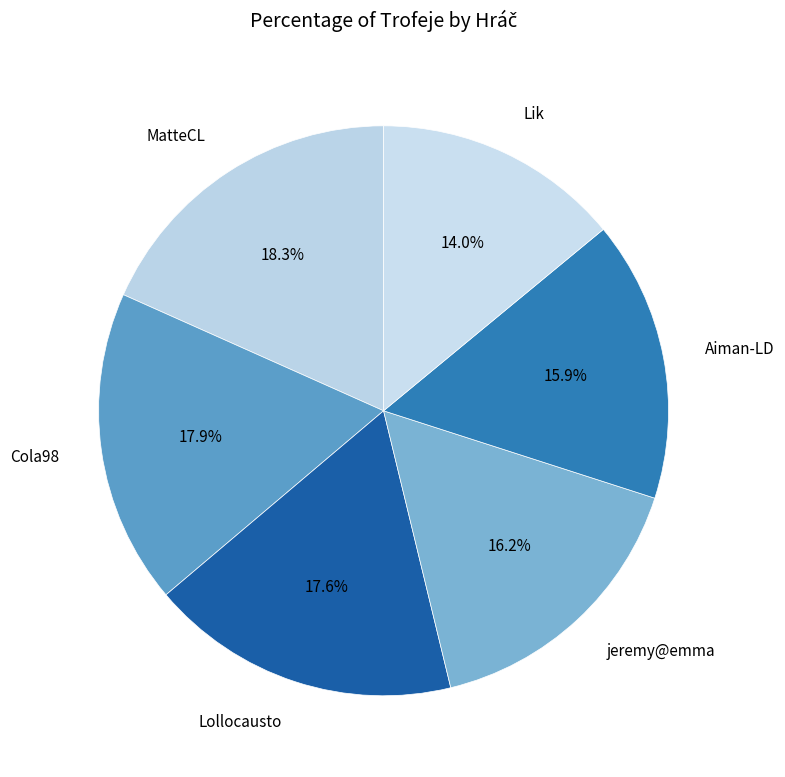

Which has a higher value, Lik or MatteCL?

MatteCL